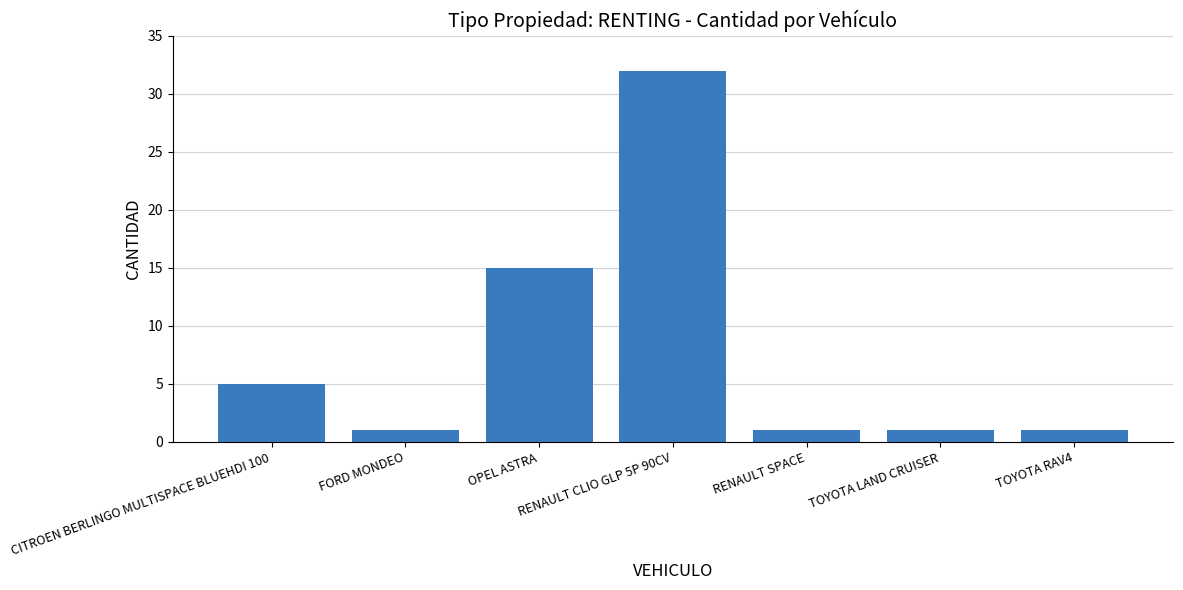

The value at OPEL ASTRA is 15. True or false?

True